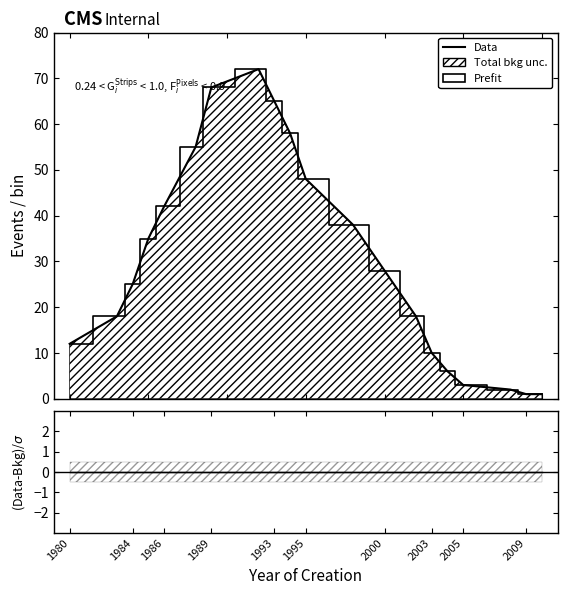

Reading right to left, transcribe all the data shown in this chart.

Prefit: 1	1	2	3	6	10	18	28	38	48	58	65	72	68	55	42	35	25	18	12
Data: 1	1	2	3	6	10	18	28	38	48	58	65	72	68	55	42	35	25	18	12
(Data-Bkg)/$\sigma$: 0	0	0	0	0	0	0	0	0	0	0	0	0	0	0	0	0	0	0	0